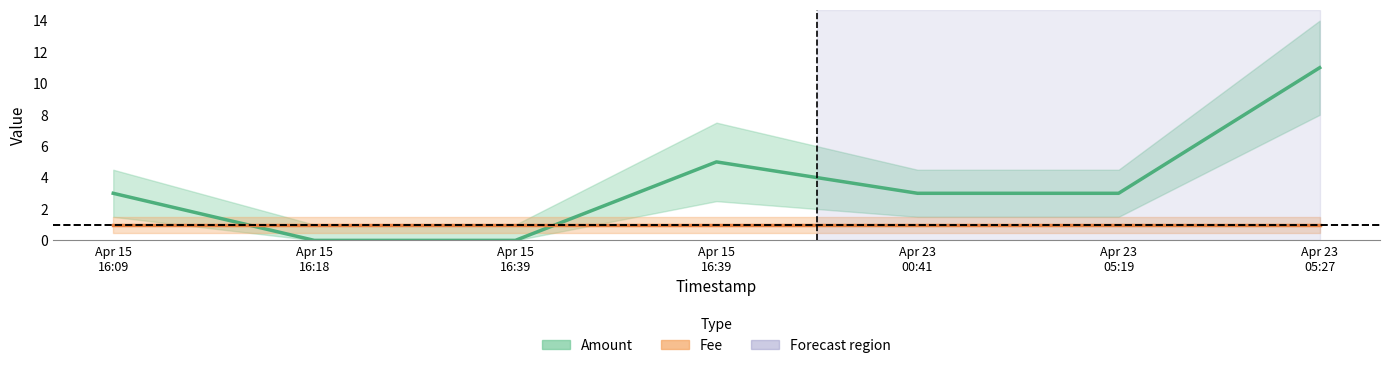

The Amount series shows 3 at Apr 23
05:19. True or false?

True